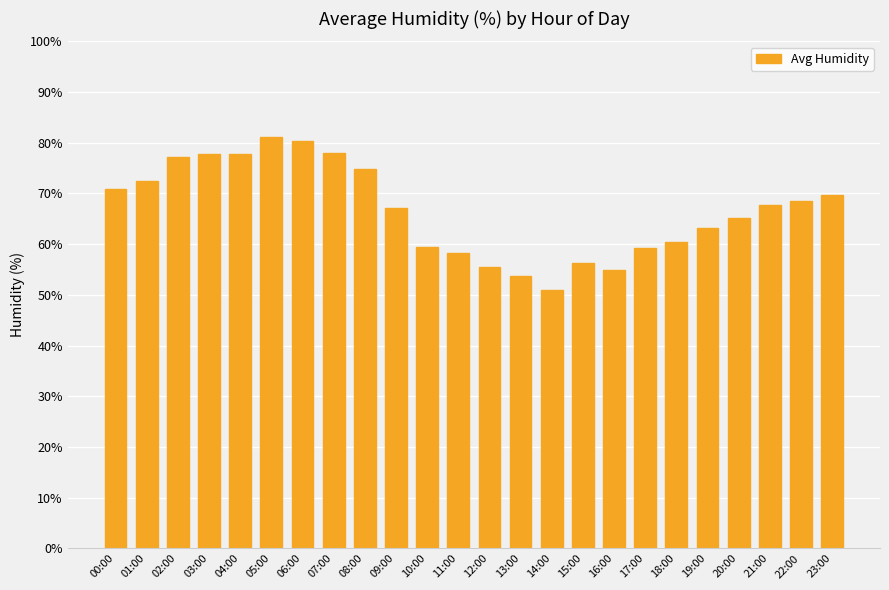

Count the number of data series in this chart.

1